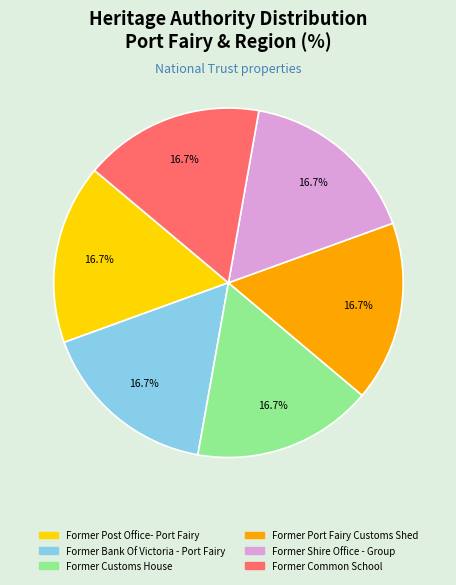

Is there any slice that represents more than half of the pie?

No